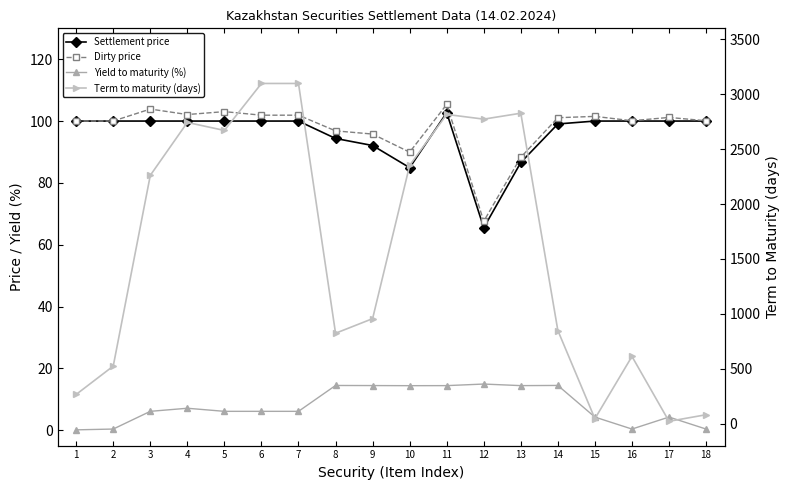

What are all the series names shown in the legend?

Settlement price, Dirty price, Yield to maturity (%), Term to maturity (days)